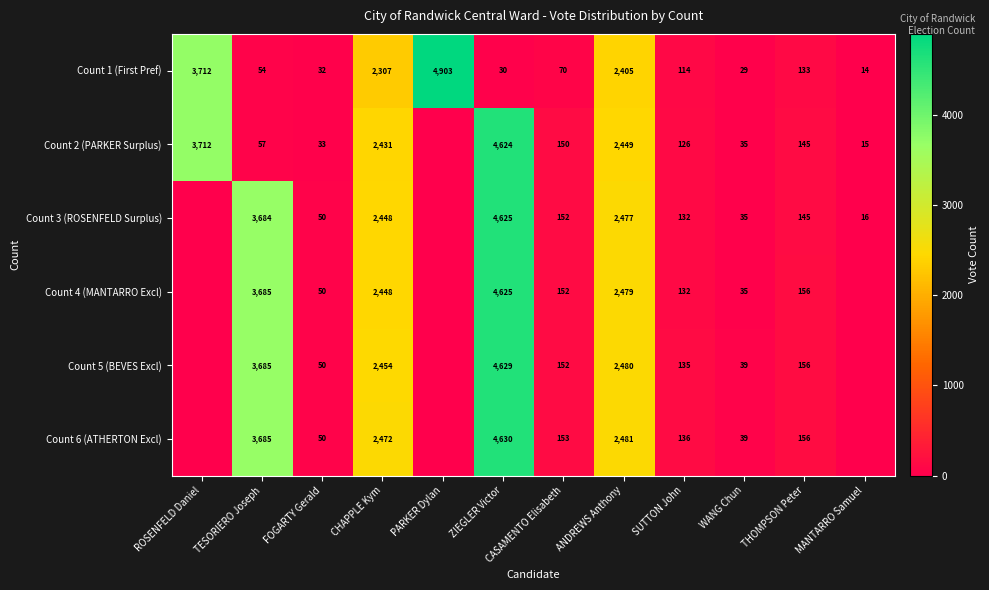

Where is Count 1 (First Pref) nearest to the value 2458?

ANDREWS Anthony